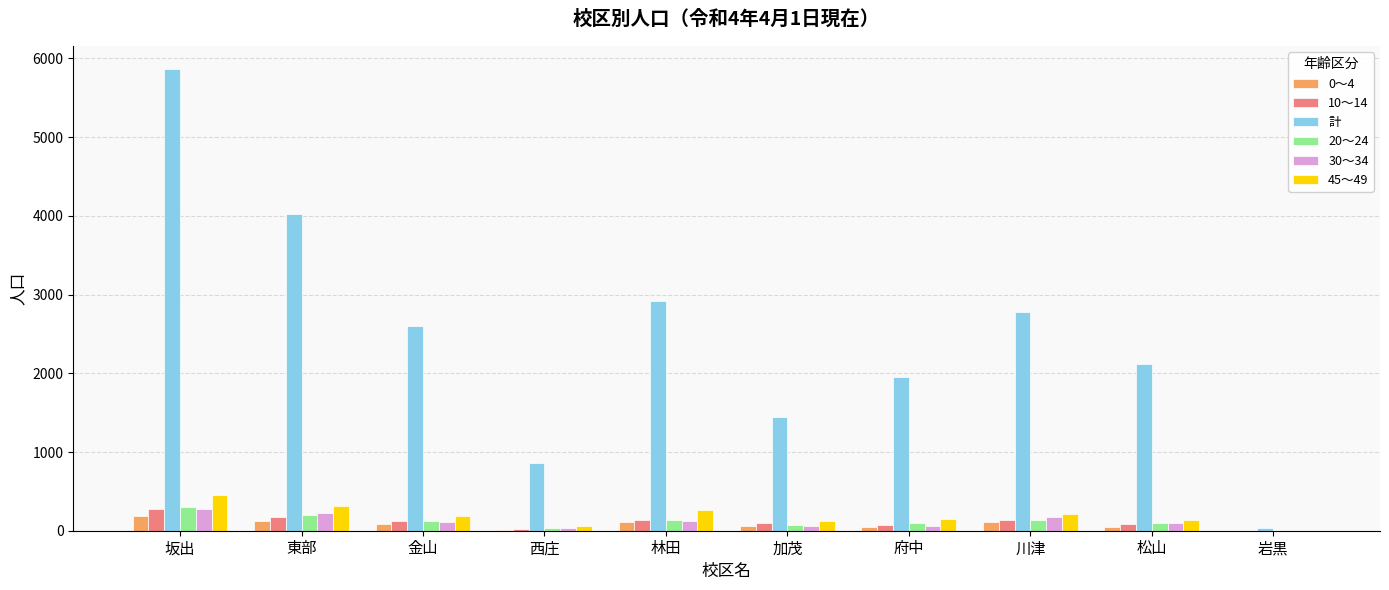

Which category has the highest value across all series?

坂出